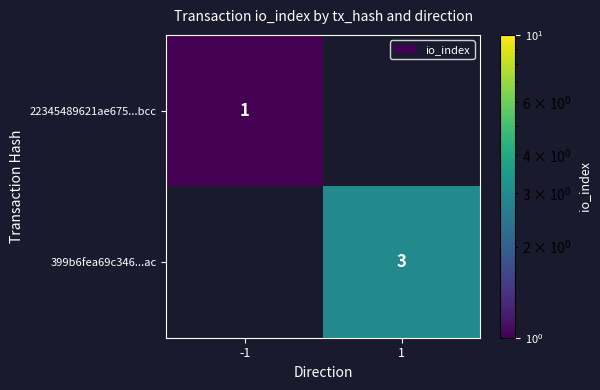

At which category is the sum across all series the highest?

1